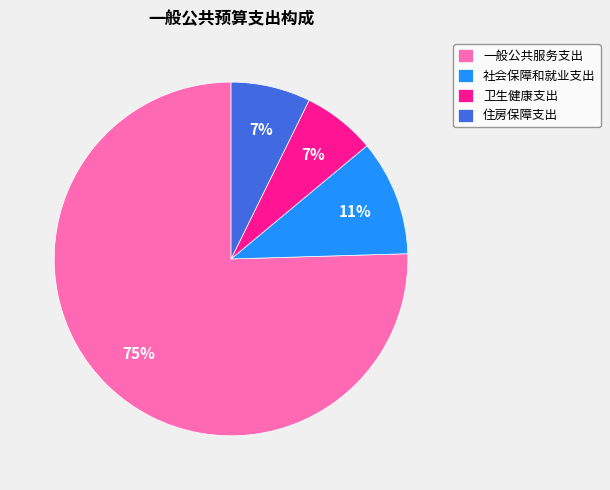

Is it true that 卫生健康支出 is 7% of the pie?

True